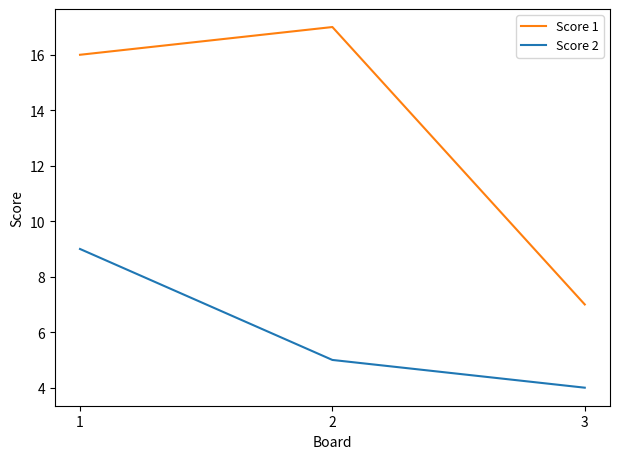

What is the average value of the Score 1 series?

13